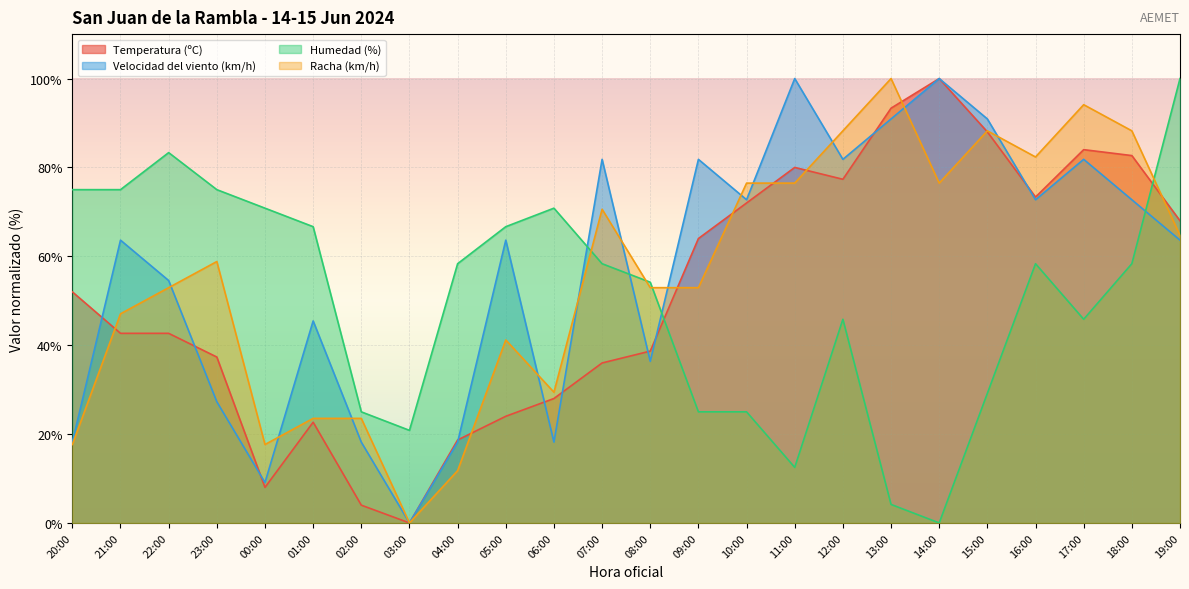

How many values in the Humedad (%) series are below 58?

11